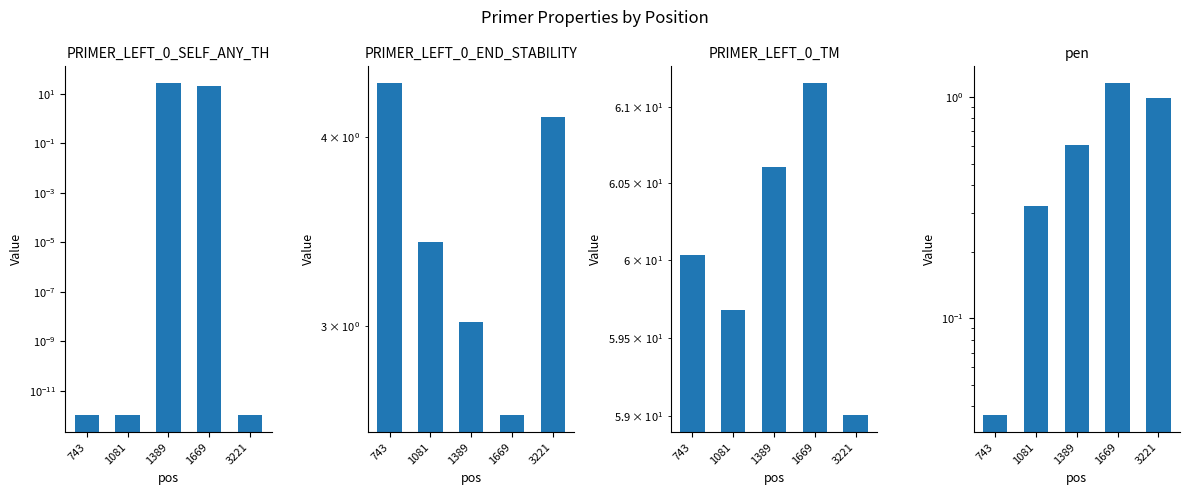

The value of pen at 3221 is 1.0. True or false?

True